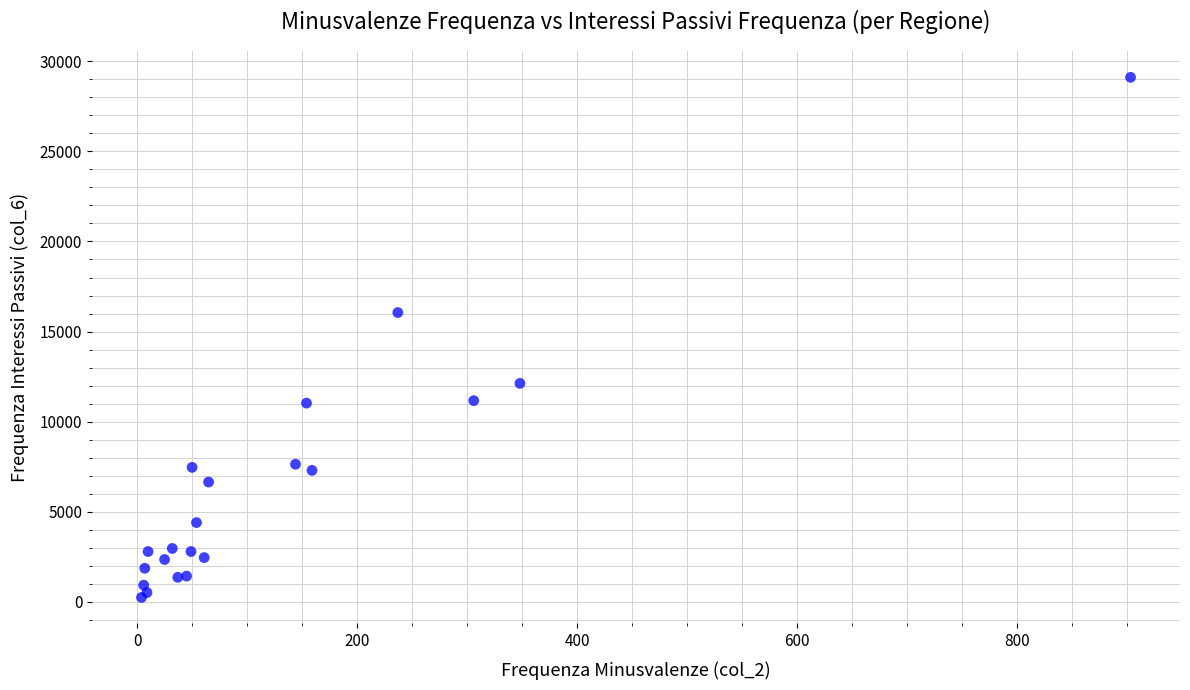

What Y value in the scatter plot is closest to 14675?

16054